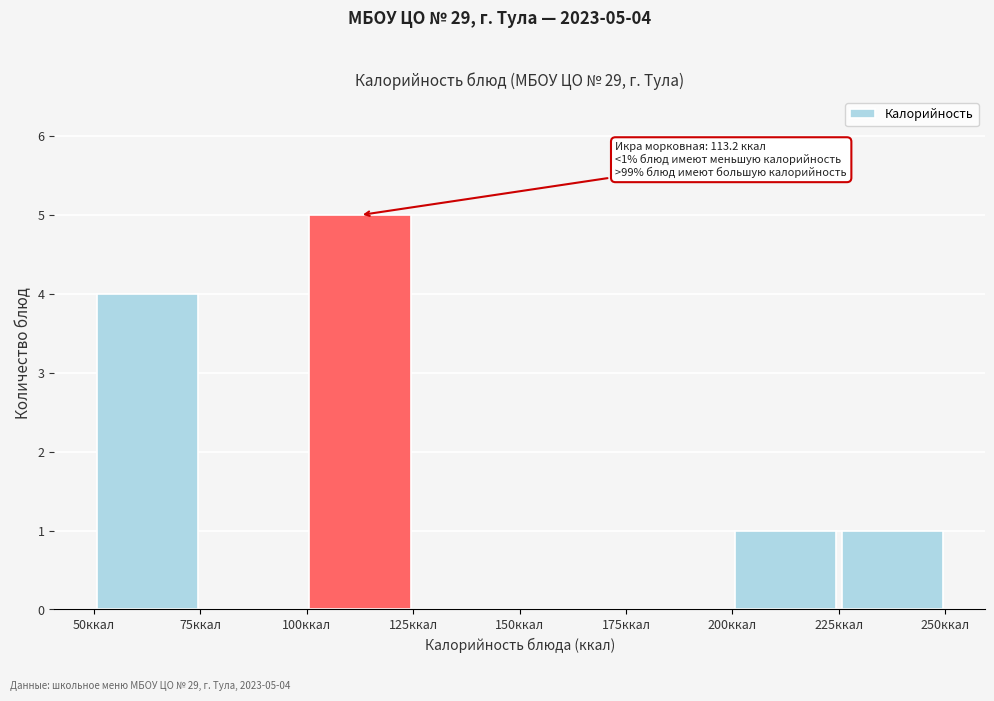

Which range on the x-axis has the tallest bar?

100 to 125